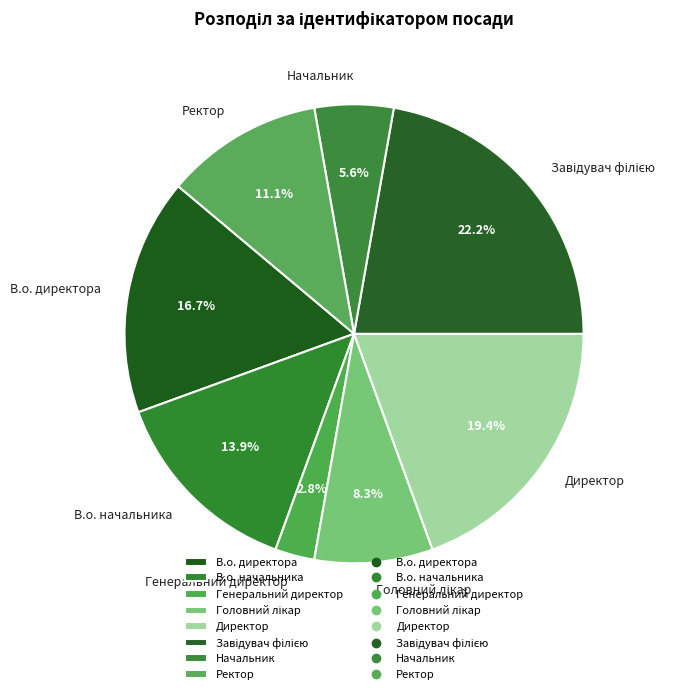

To the nearest percent, what is the difference between the В.о. начальника and Начальник slice percentages?

8%